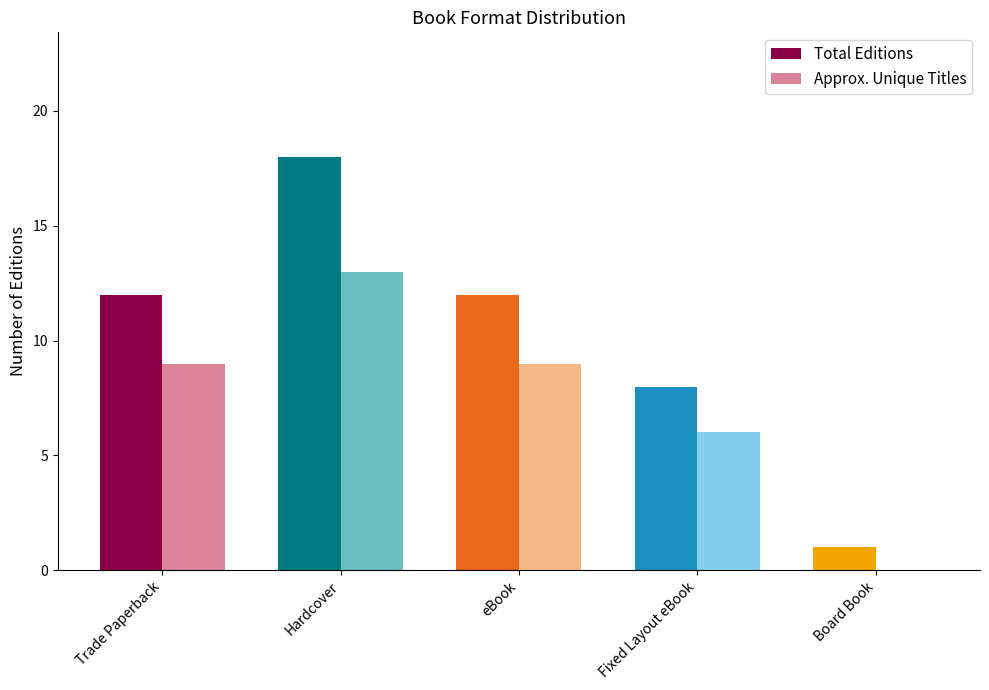

What is the highest value of the Approx. Unique Titles series?

13